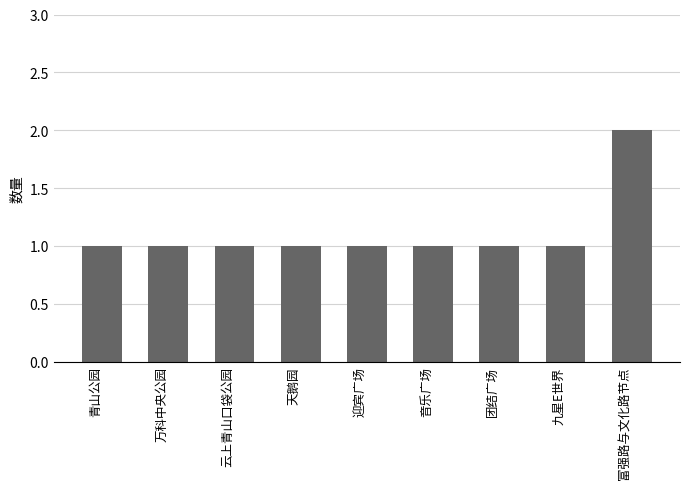

Which category has the highest value across all series?

富强路与文化路节点